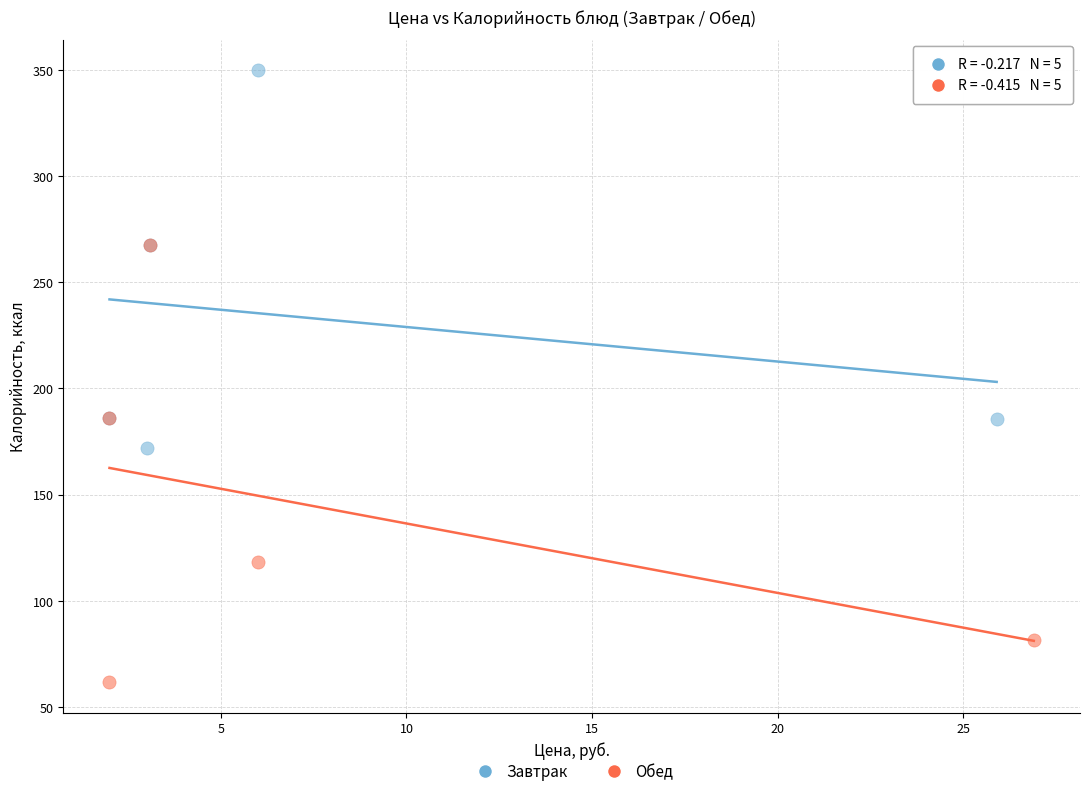

Which series contains the highest Y value?

Завтрак